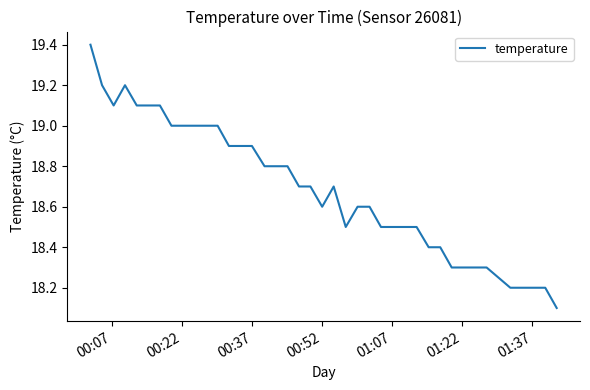

What is the sum of all values?

747.6